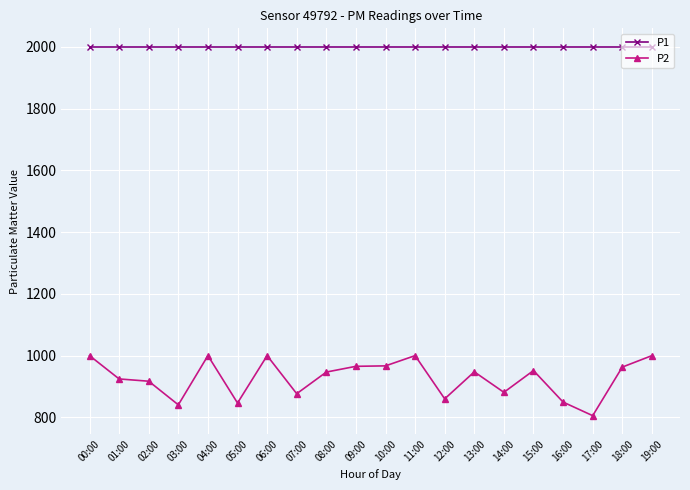

What is the minimum value shown in the chart?

805.5